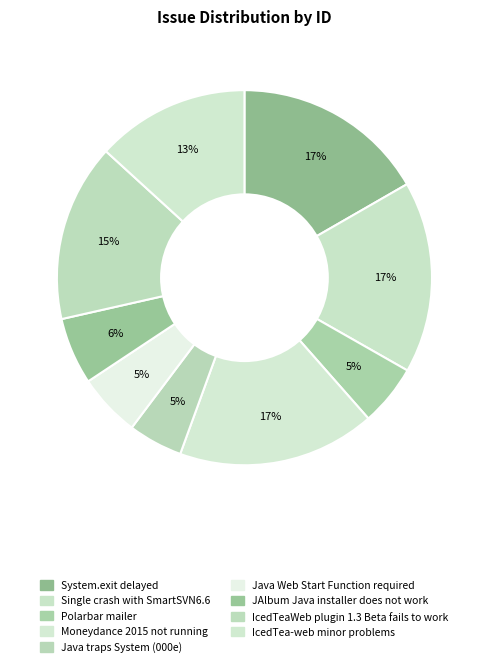

Does Polarbar mailer represent more than half of the total?

No